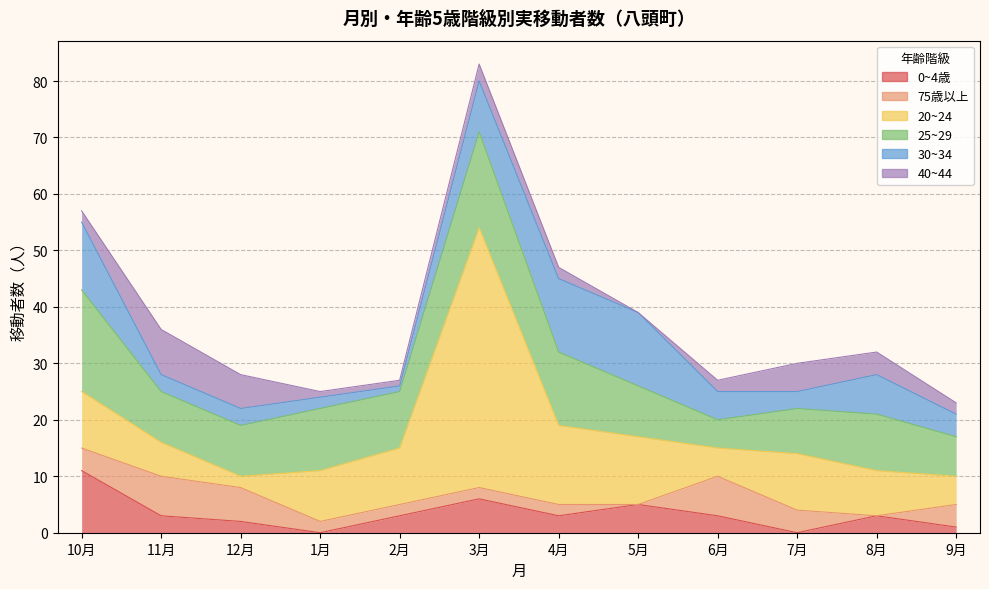

The 30~34 series shows 9 at 3月. True or false?

True